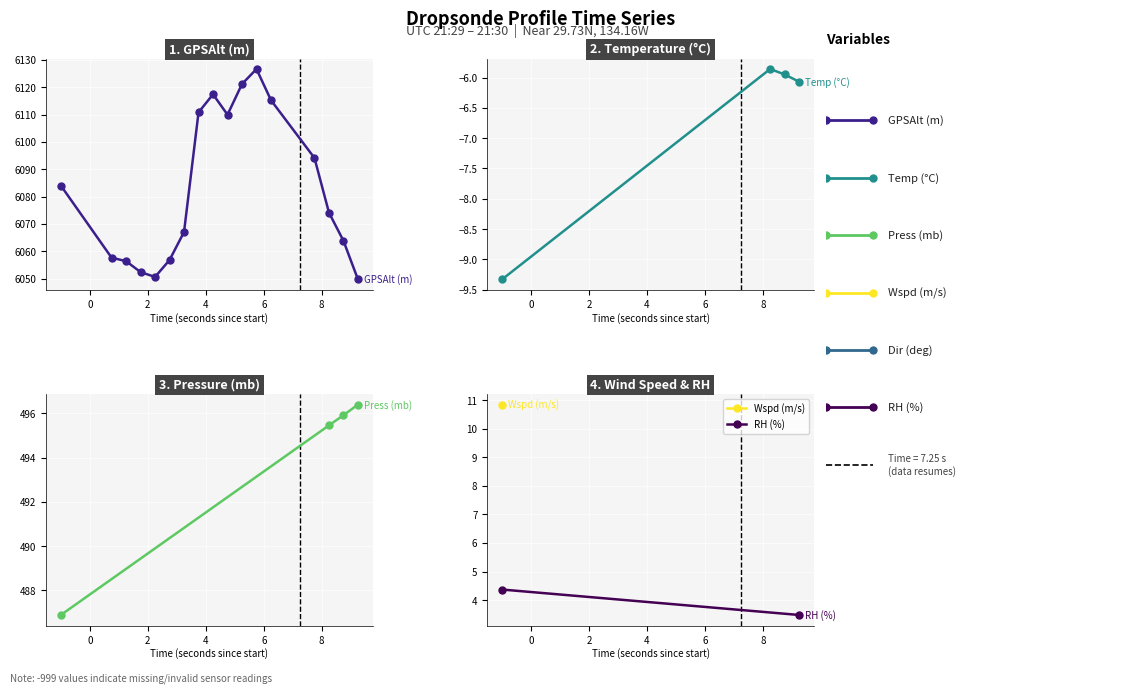

What is the sum of all RH values?

-14977.1